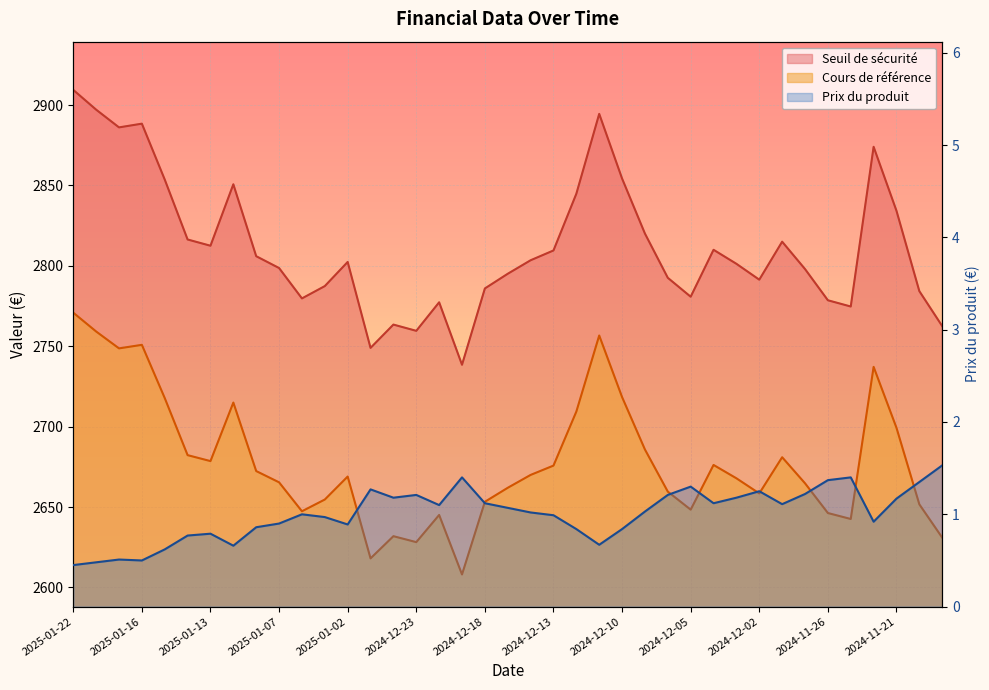

Rank the series by their maximum value, from highest to lowest.

Seuil de sécurité, Cours de référence, Prix du produit